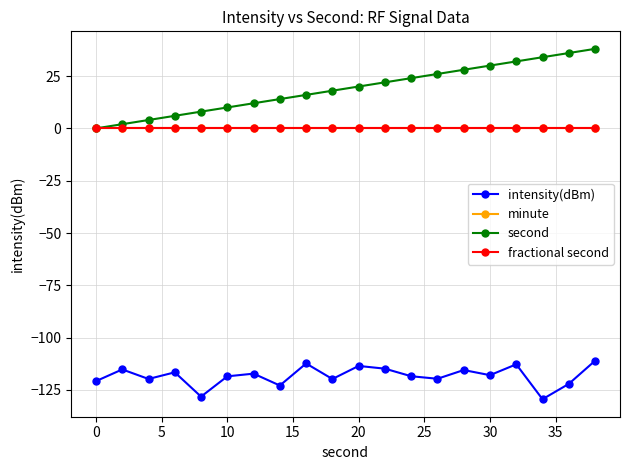

True or false: intensity(dBm) has more than 1 points higher than both neighbors.

True